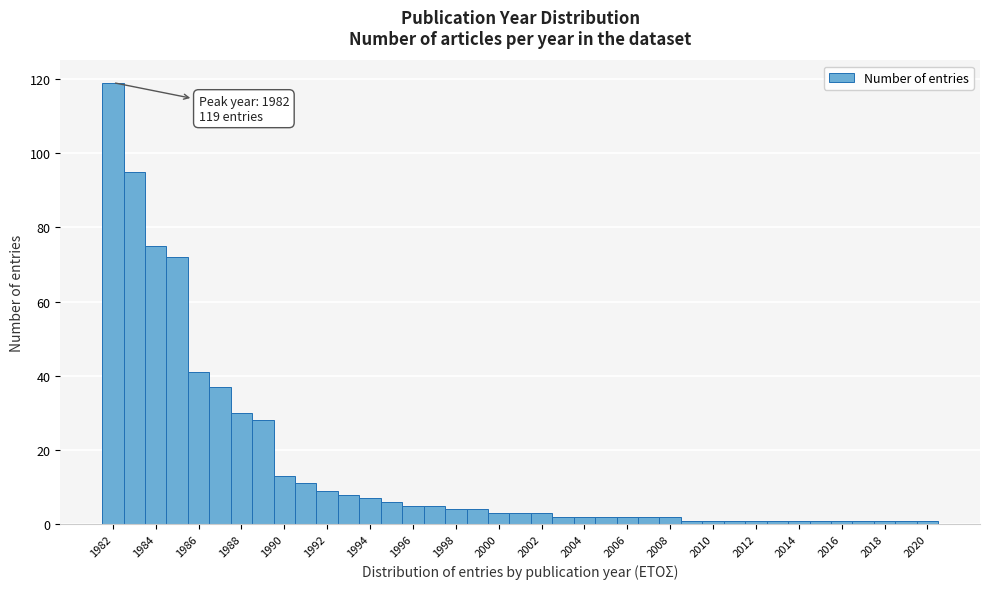

Which range on the x-axis has the tallest bar?

1981.5 to 1982.5